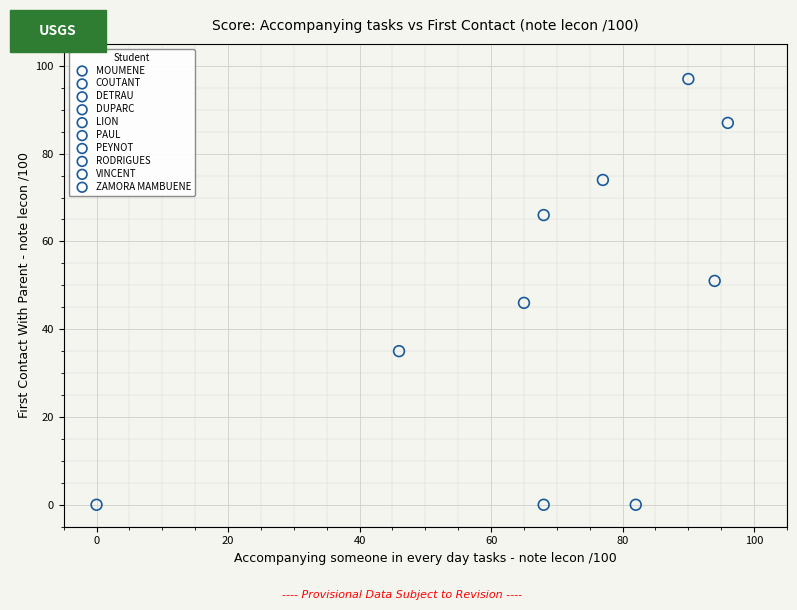

What are all the series names shown in the legend?

MOUMENE, COUTANT, DETRAU, DUPARC, LION, PAUL, PEYNOT, RODRIGUES, VINCENT, ZAMORA MAMBUENE